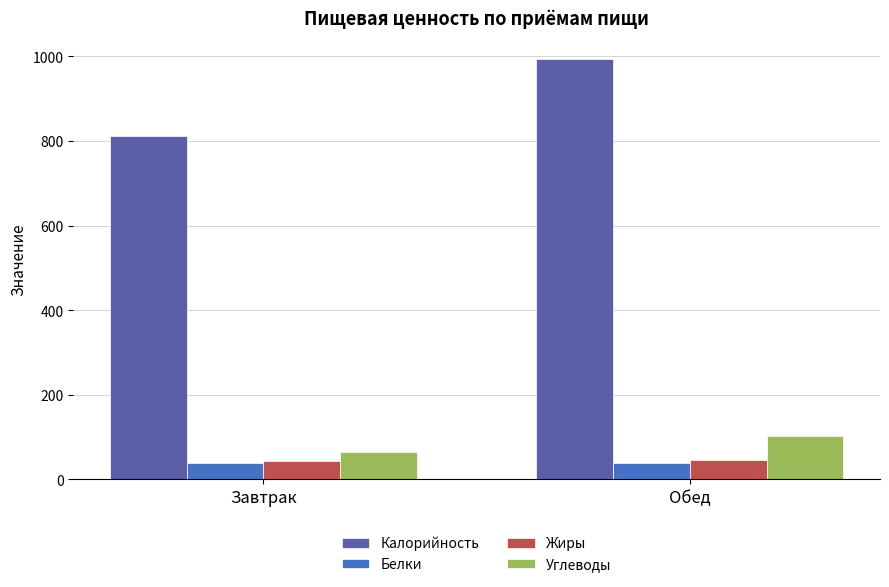

What are all the series names shown in the legend?

Калорийность, Белки, Жиры, Углеводы